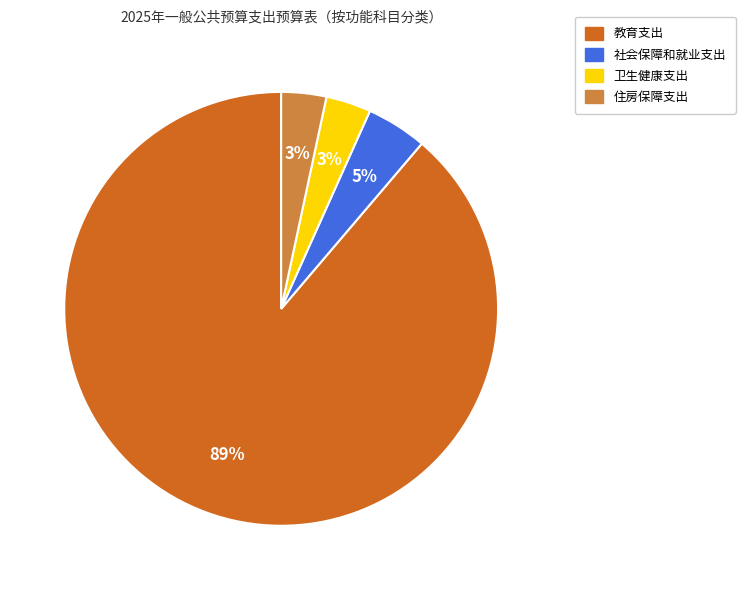

What is the largest slice in the pie chart?

教育支出